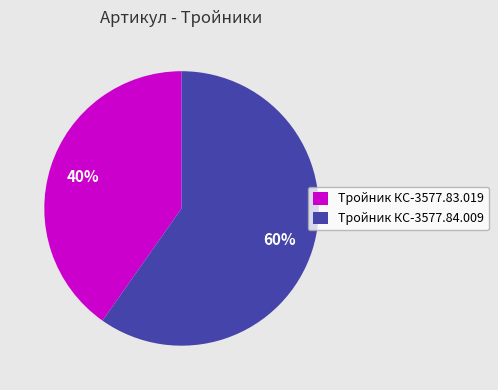

What is the ratio of the value at Тройник КС-3577.84.009 to the value at Тройник КС-3577.83.019?

1.5